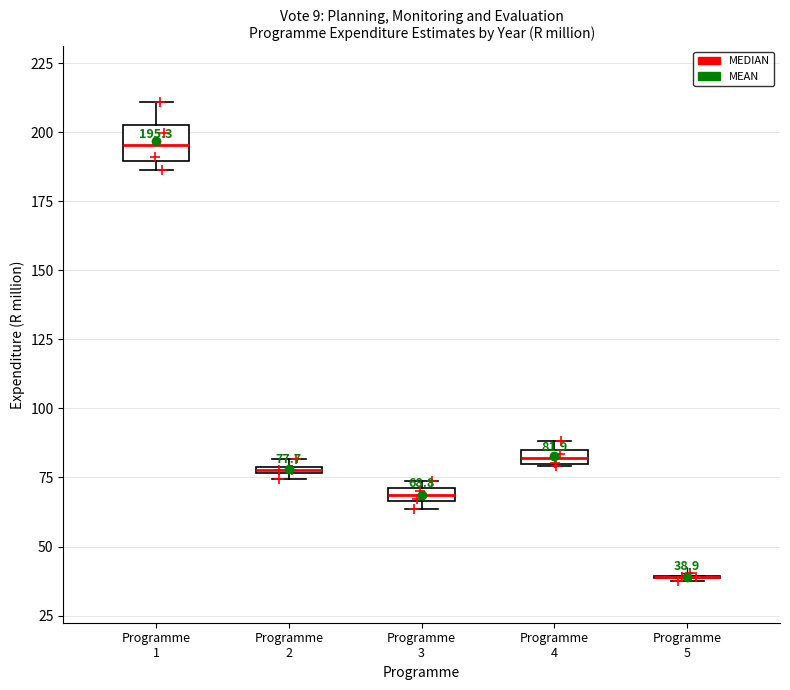

Comparing the boxes themselves (not the whiskers), which one is the tallest?

Programme 1